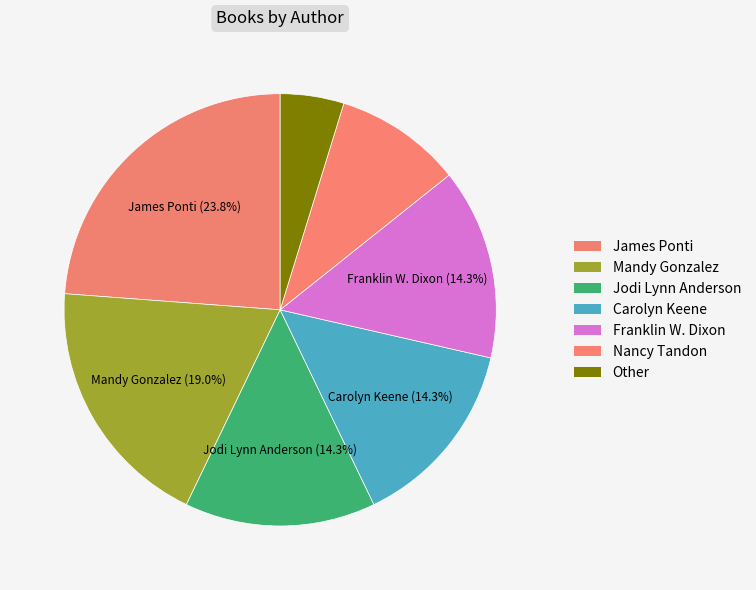

How many slices are in this pie chart?

7